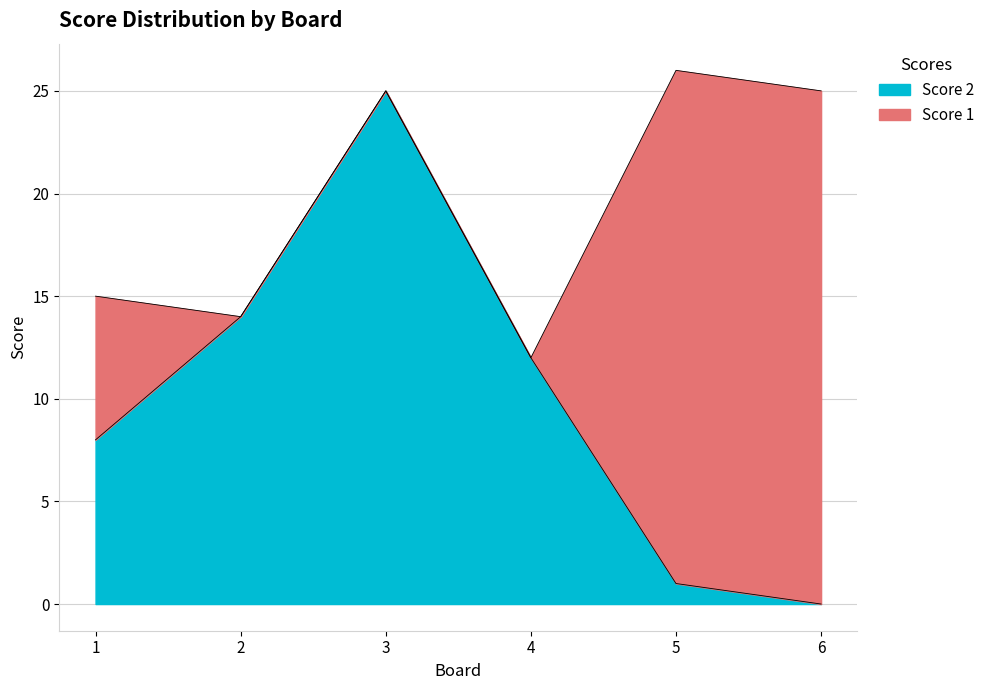

What is the highest value of the Score 2 series?

25